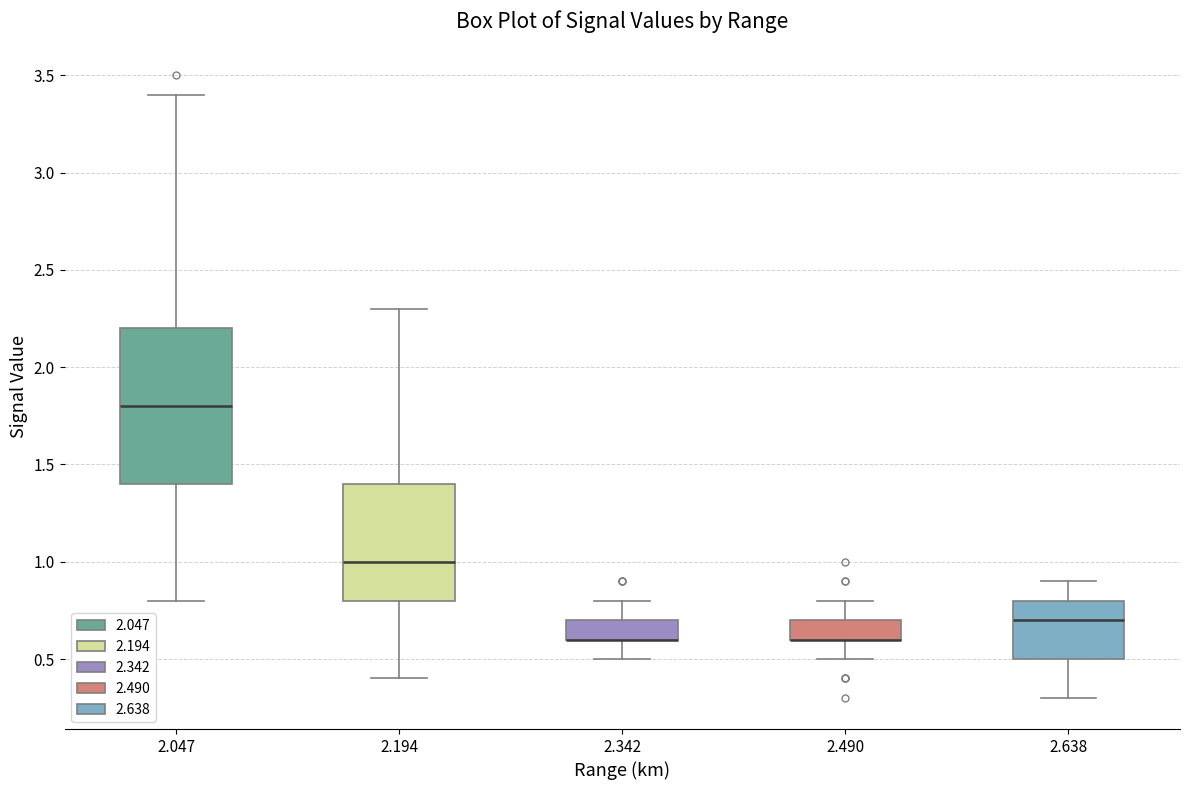

Comparing the boxes themselves (not the whiskers), which one is the tallest?

2.047